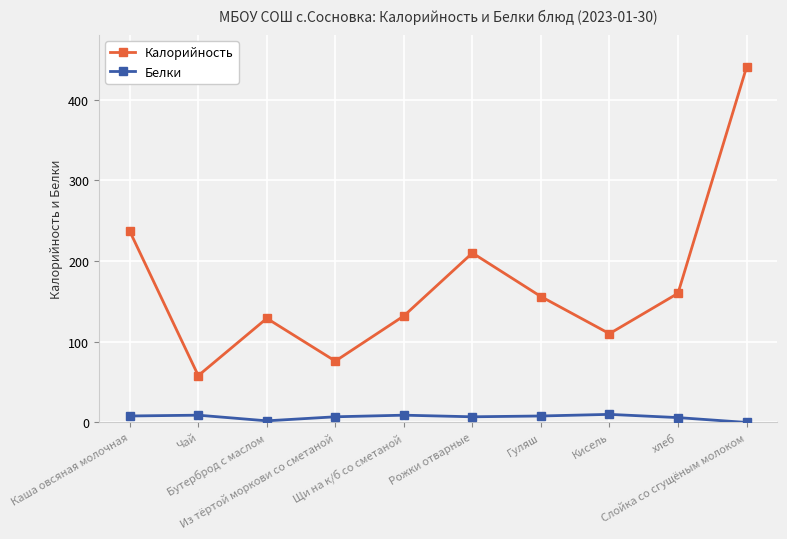

How many lines are shown in the chart?

2